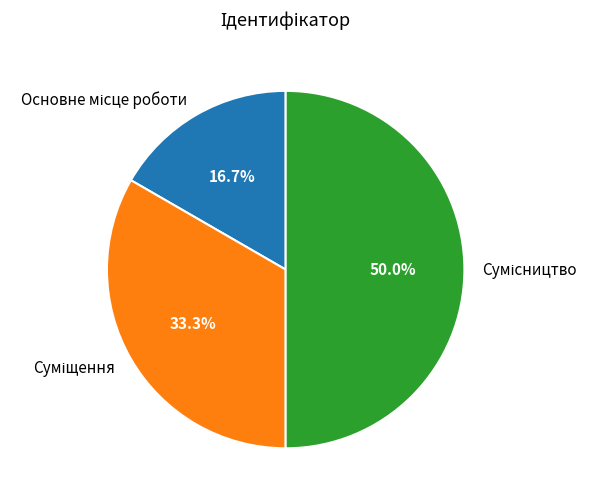

Does any single category account for the majority?

No